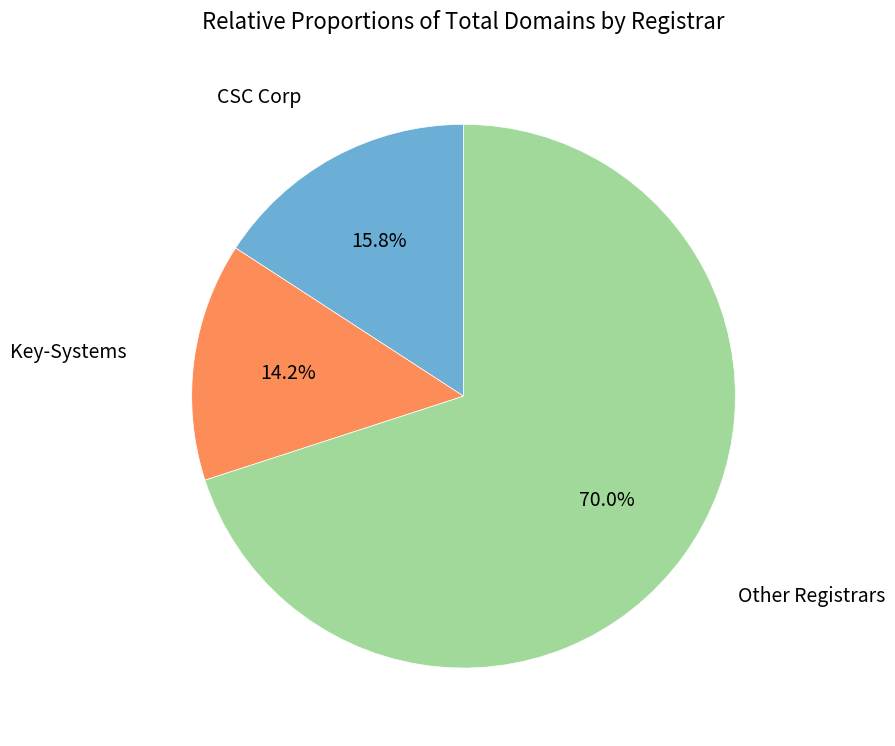

Is there any slice that represents more than half of the pie?

Yes